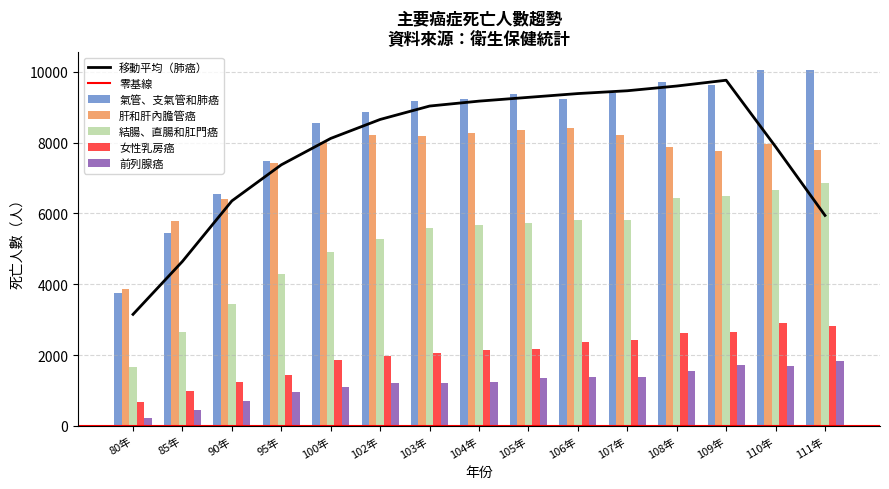

What is the label of the 13th bar from the right?

90年